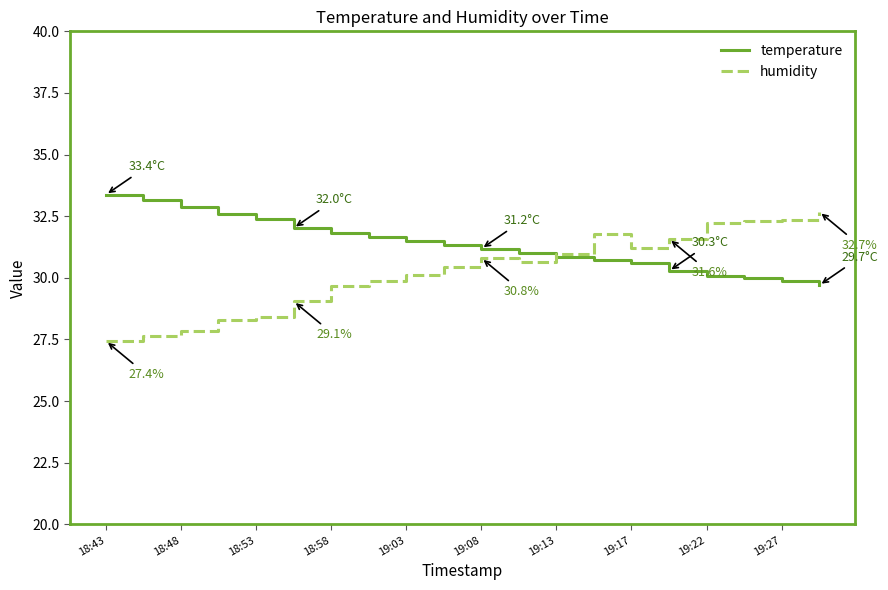

What is the lowest value of the temperature series?

29.7